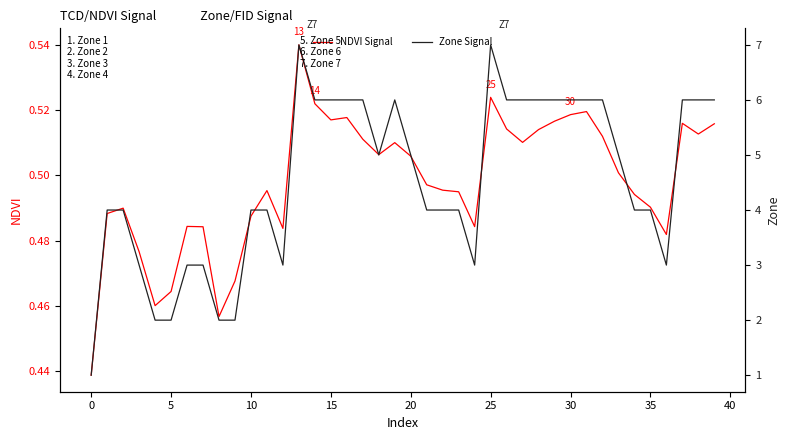

True or false: NDVI Signal has a value of 0.5 at 15.

True